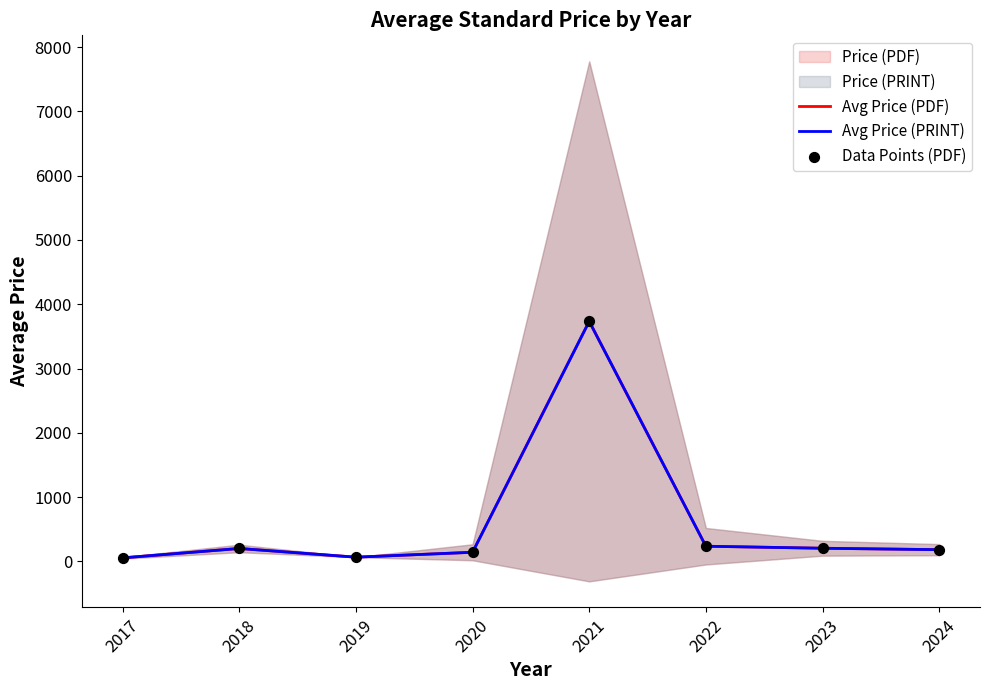

At how many categories does at least one series exceed 1848?

1